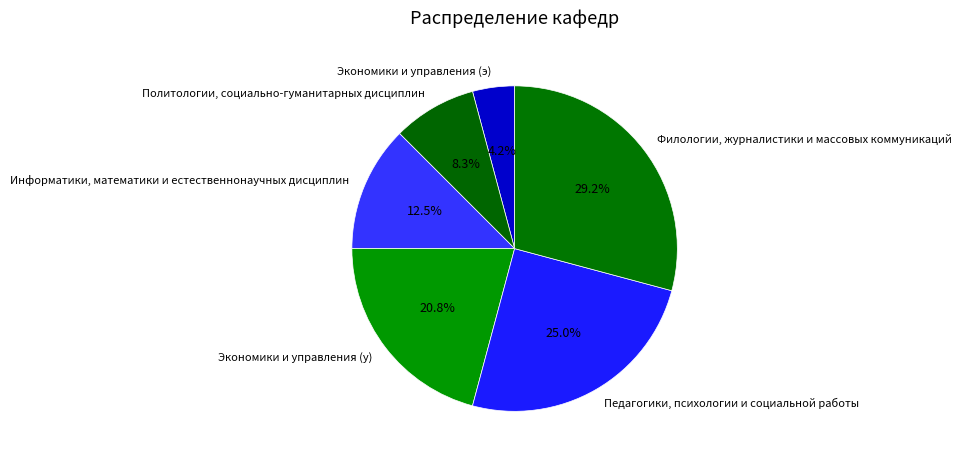

Does Экономики и управления (у) represent more than half of the total?

No